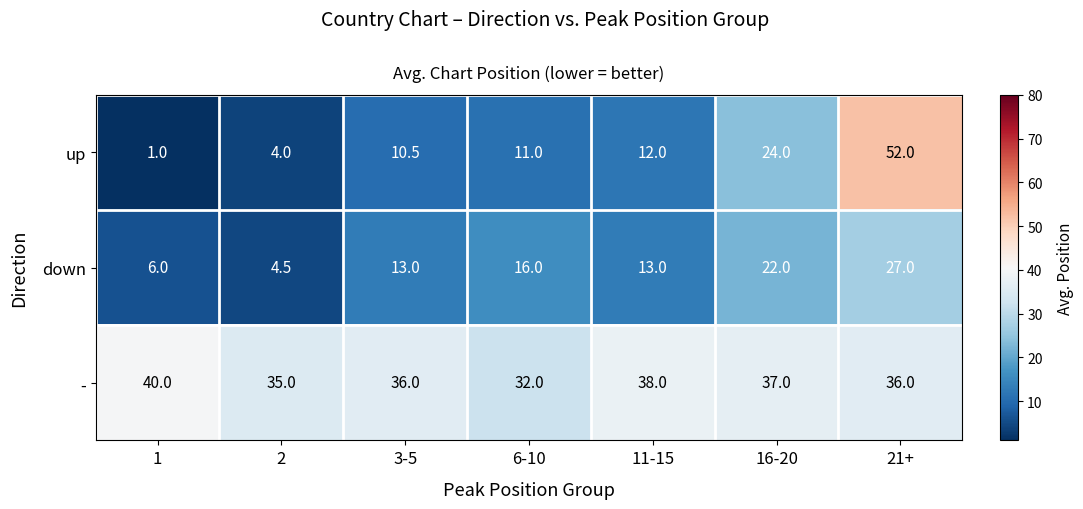

Which series has the largest range (max minus min)?

up